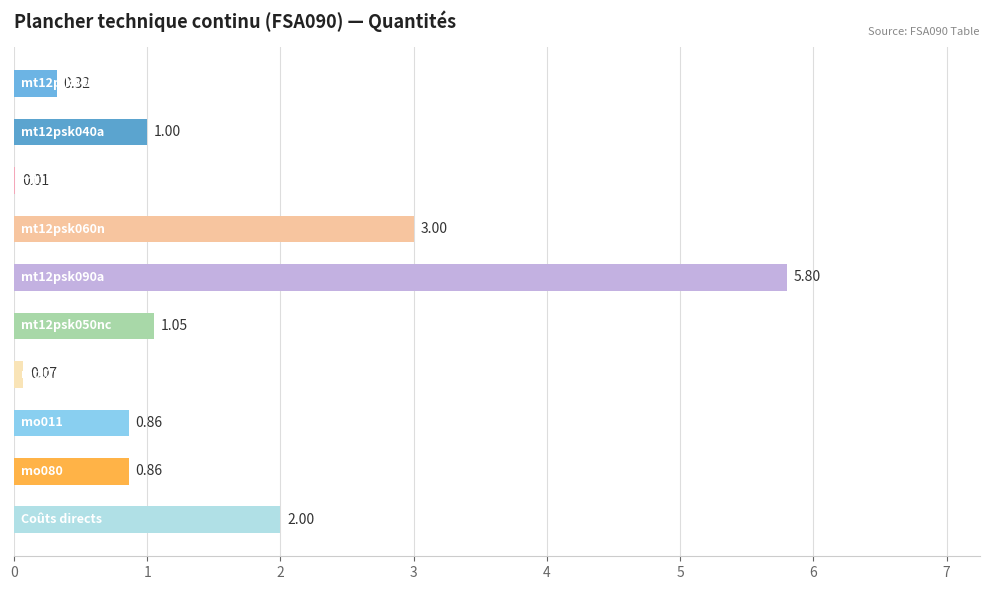

What is the sum of all values?

15.0